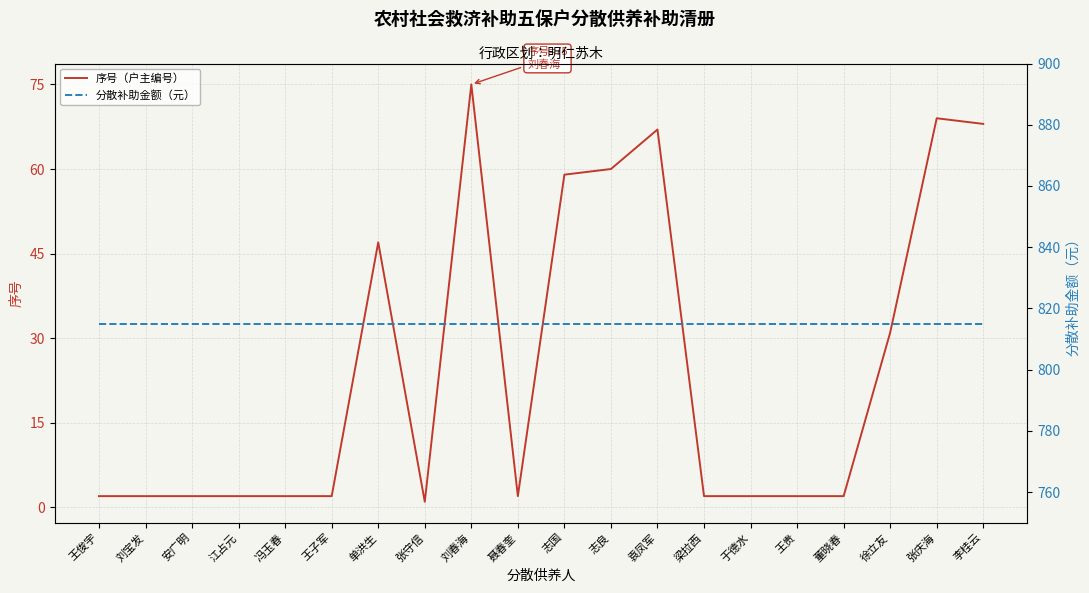

What is the value of the 分散补助金额（元） point at the 3rd from the left?

815